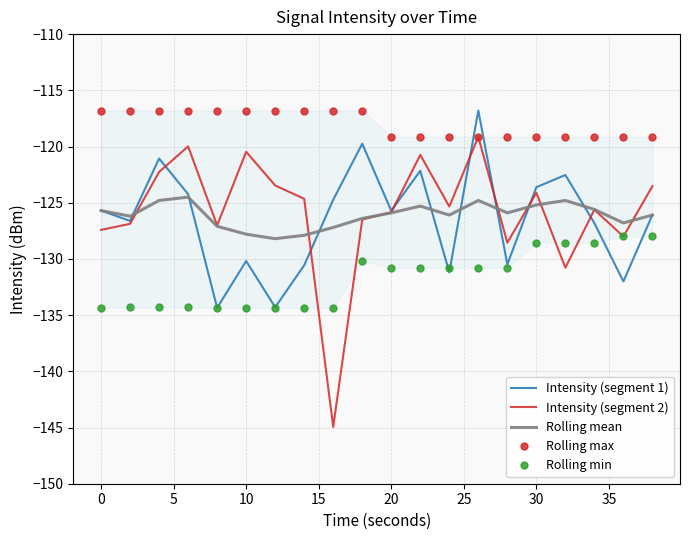

Does the chart display data point markers on the line(s)?

No